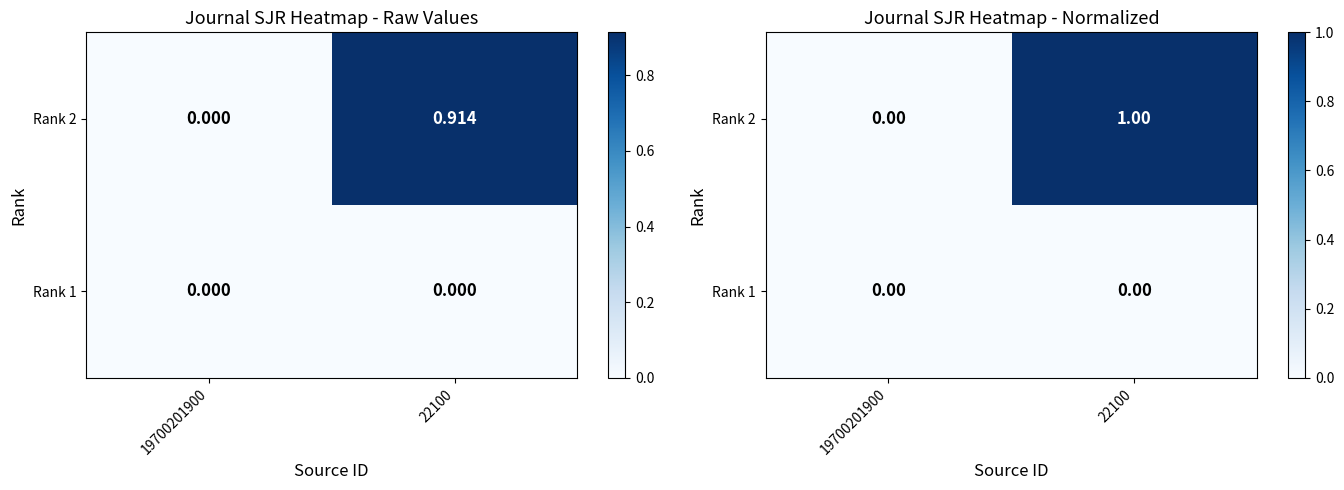

Which category has the highest value across all series?

22100